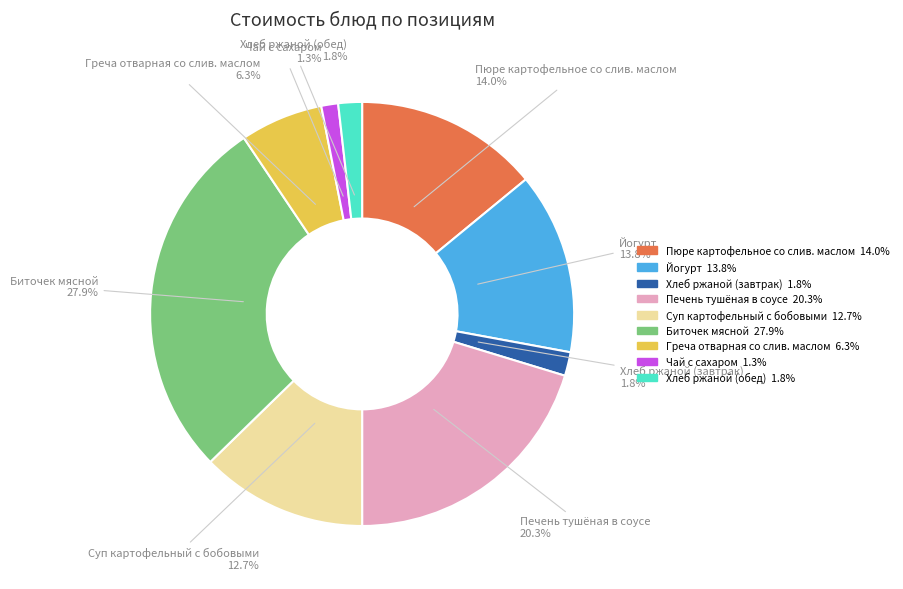

What percentage is the Йогурт slice, to the nearest percent?

14%